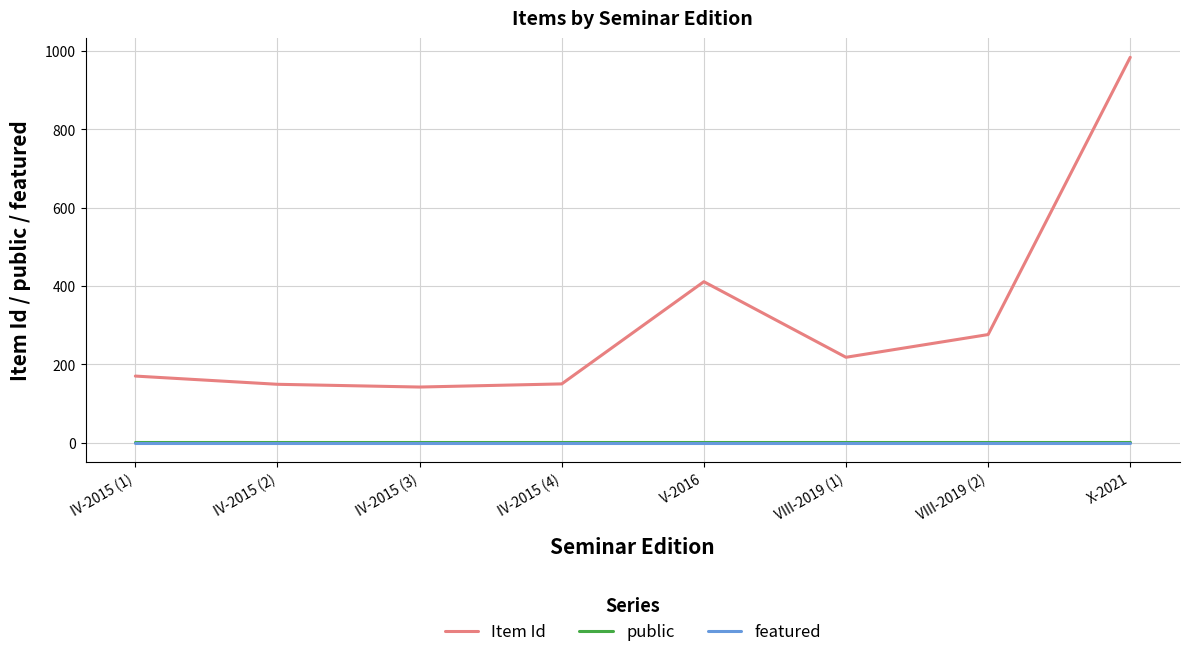

Is it true that Item Id equals 984 at X-2021?

True